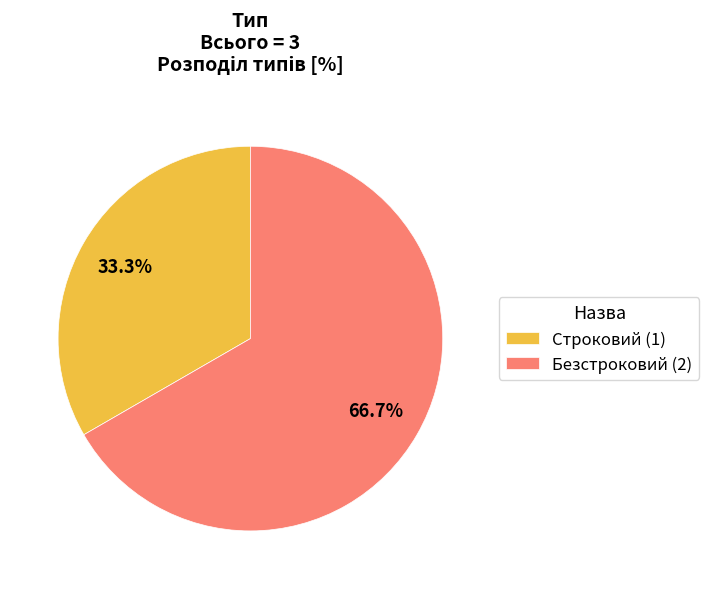

What portion of the pie excludes Строковий?

66.7%